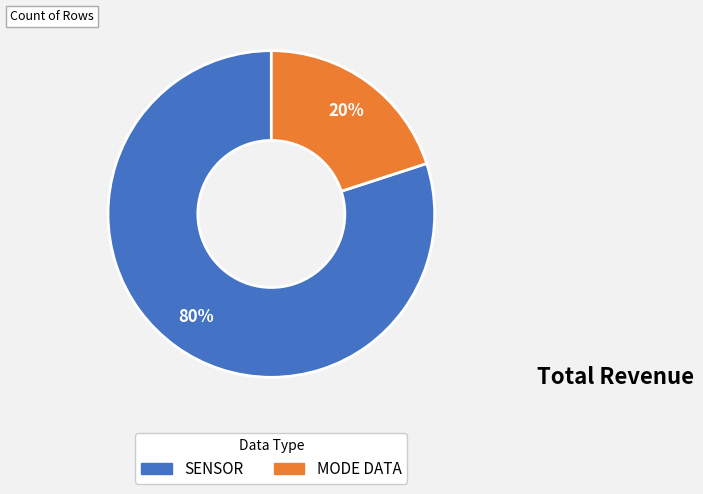

To the nearest percent, what is the average slice percentage?

50%